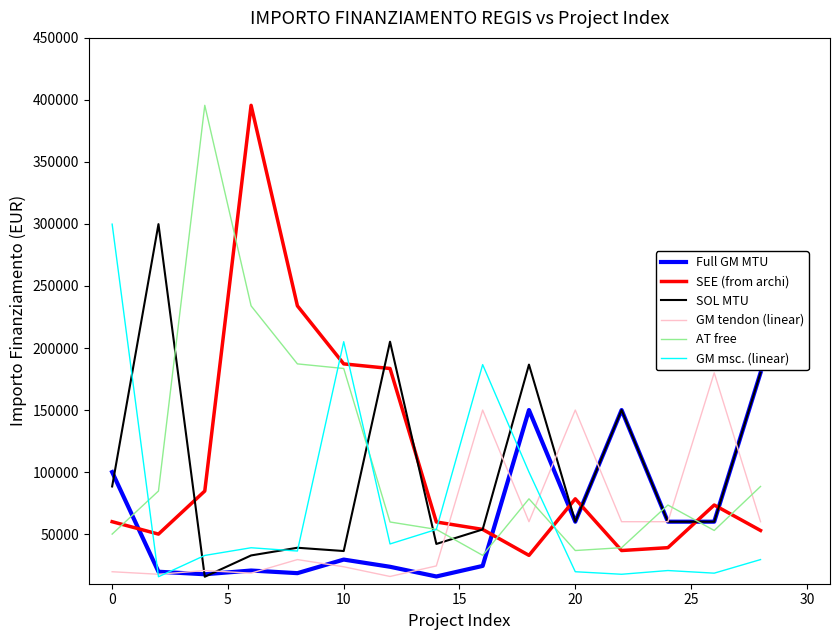

How many interior local valleys does the SEE (from archi) series have?

3